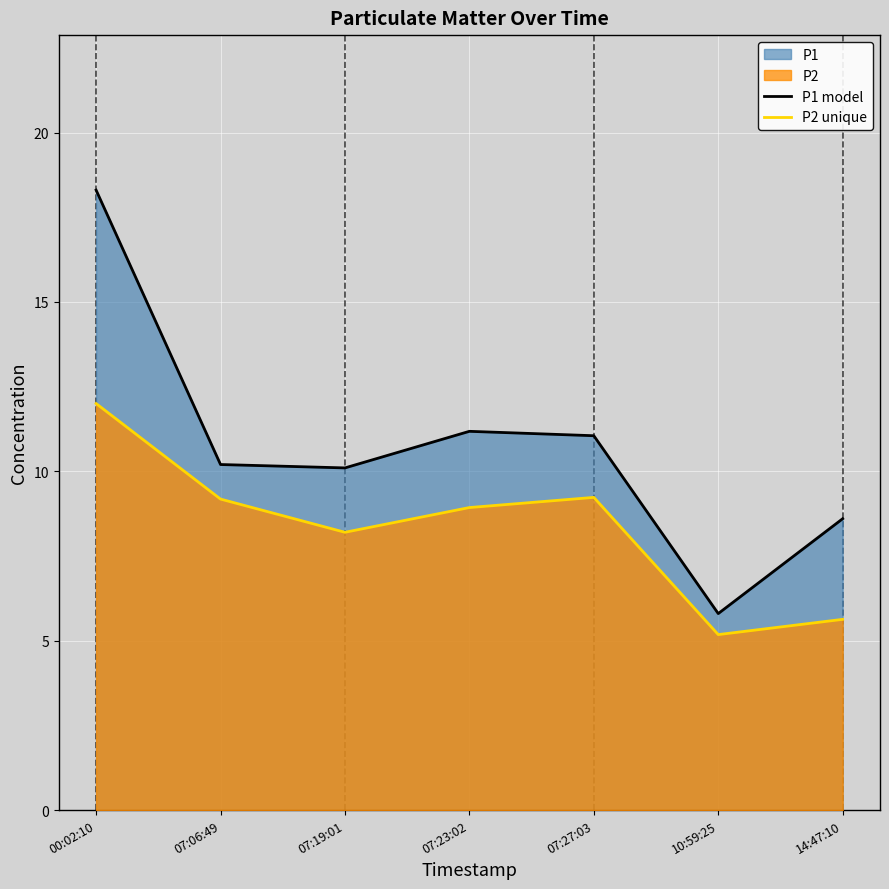

Between 07:23:02 and 07:06:49, which is larger?

07:23:02